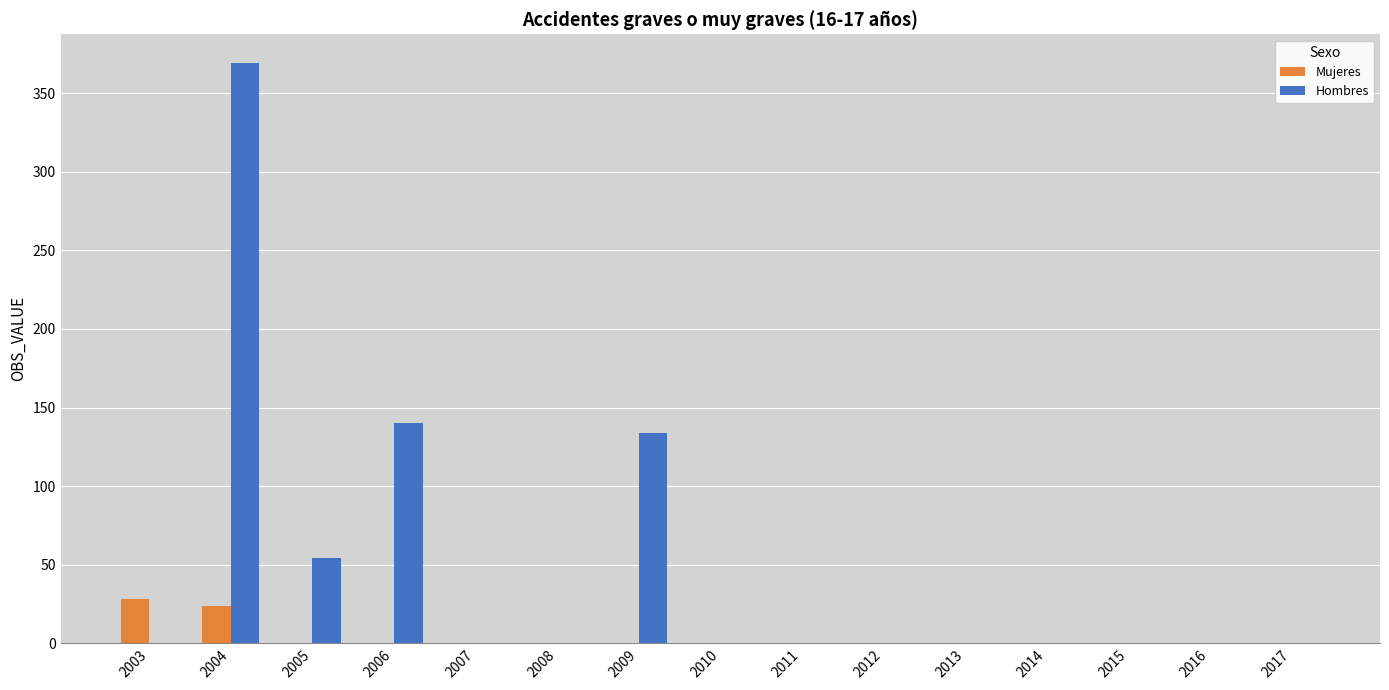

Reading left to right, transcribe all the data shown in this chart.

Mujeres: 28	24	0	0	0	0	0	0	0	0	0	0	0	0	0
Hombres: 0	369	54	140	0	0	134	0	0	0	0	0	0	0	0